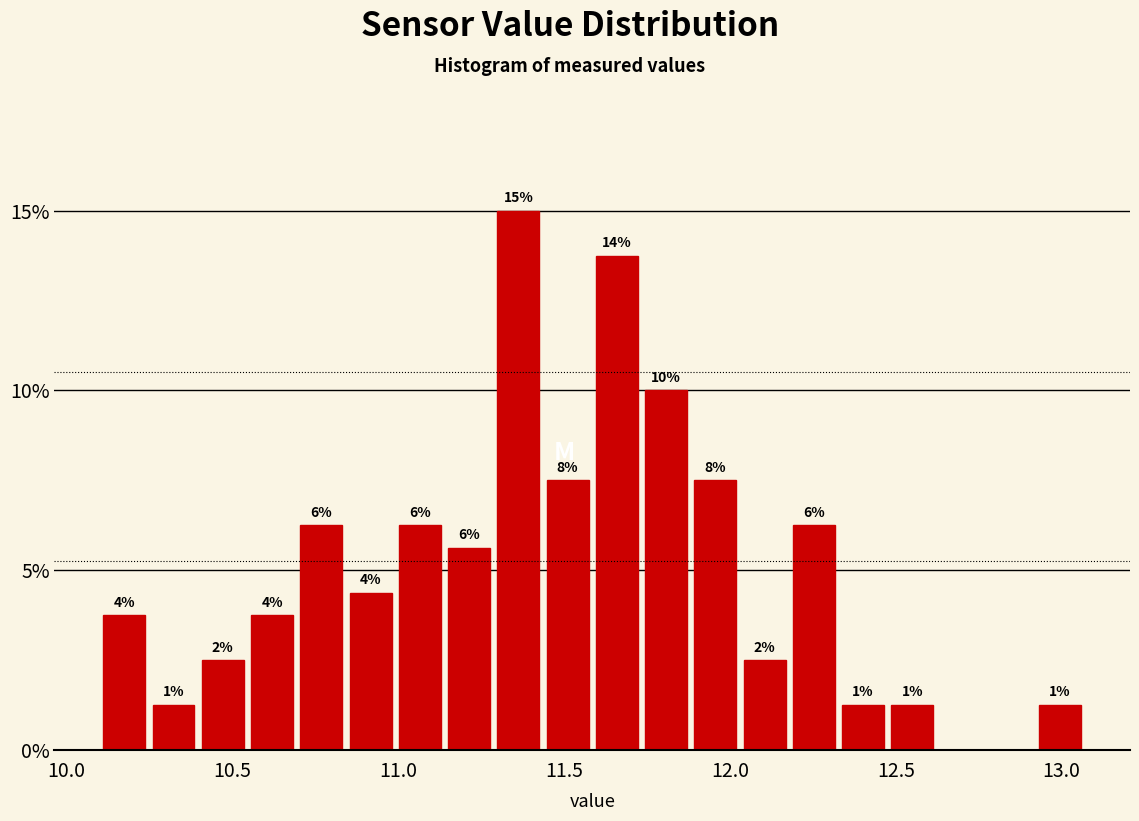

Around what value on the x-axis is the tallest bar? Give the approximate position of its centre, as read against the axis.

11.35